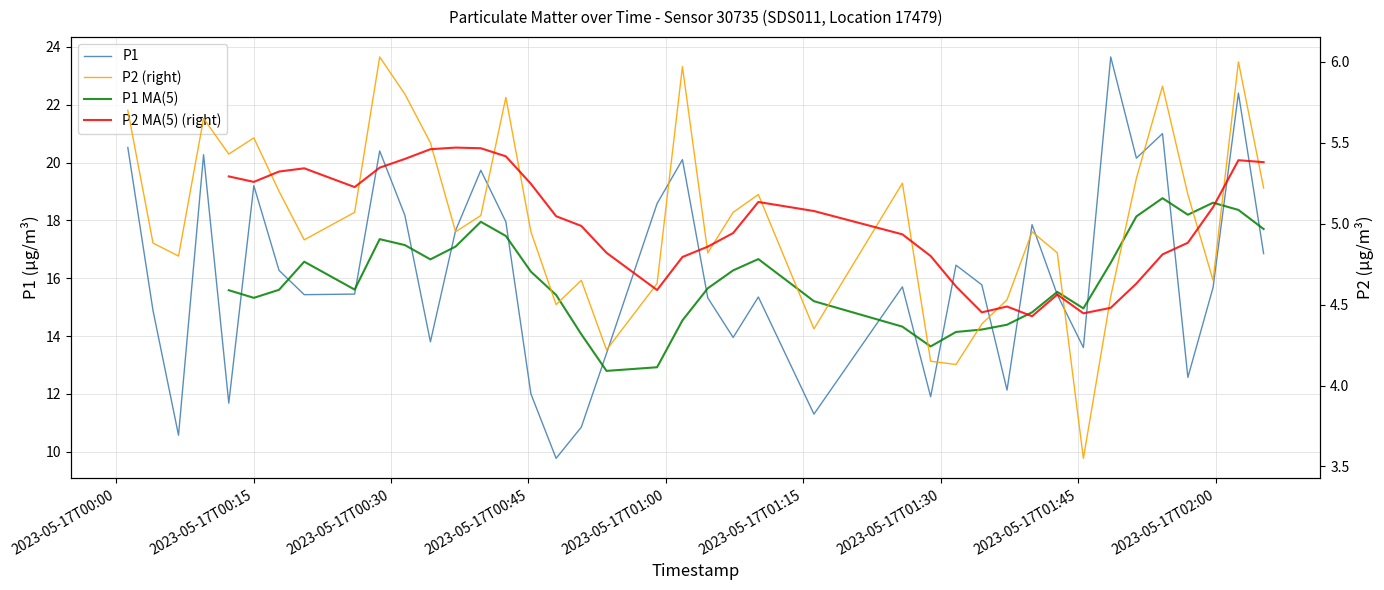

How many lines are shown in the chart?

4